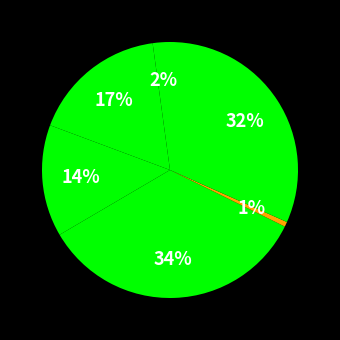

Which slice is the smallest?

INNO CATTLE AND WOLF